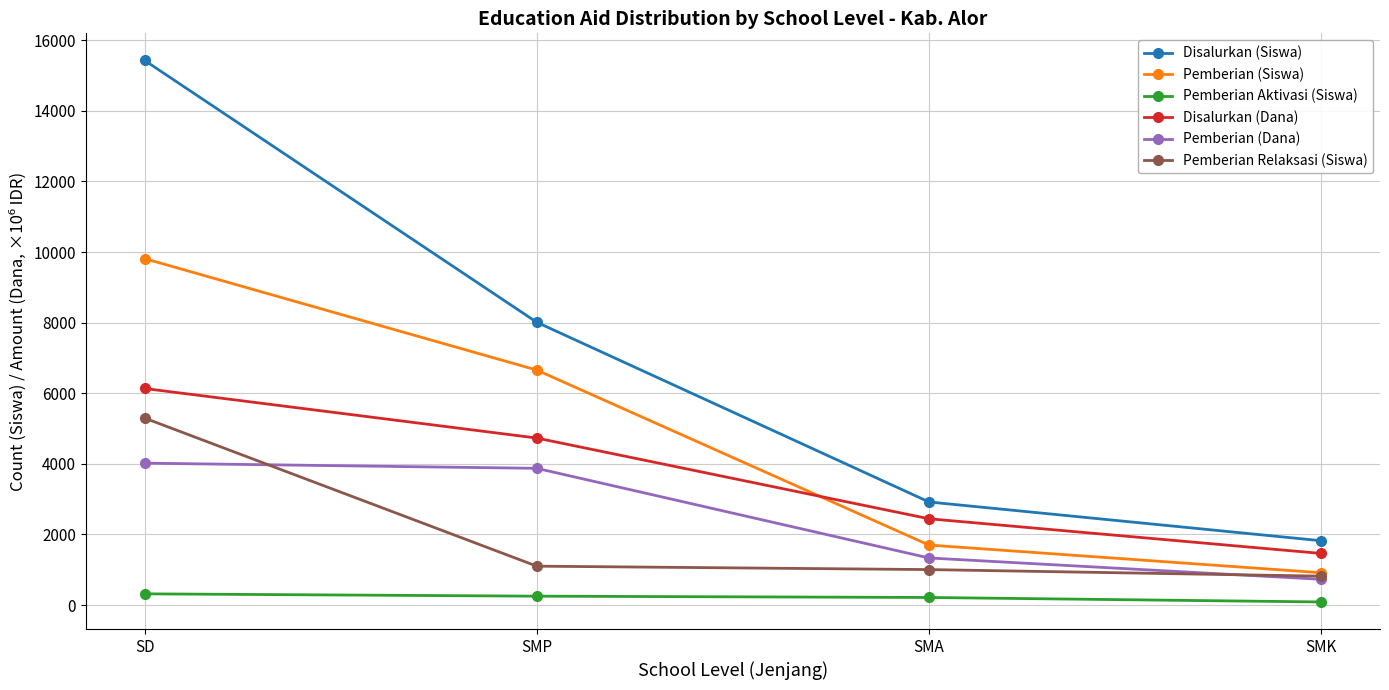

The Disalurkan (Siswa) series shows 2920.0 at SMA. True or false?

True